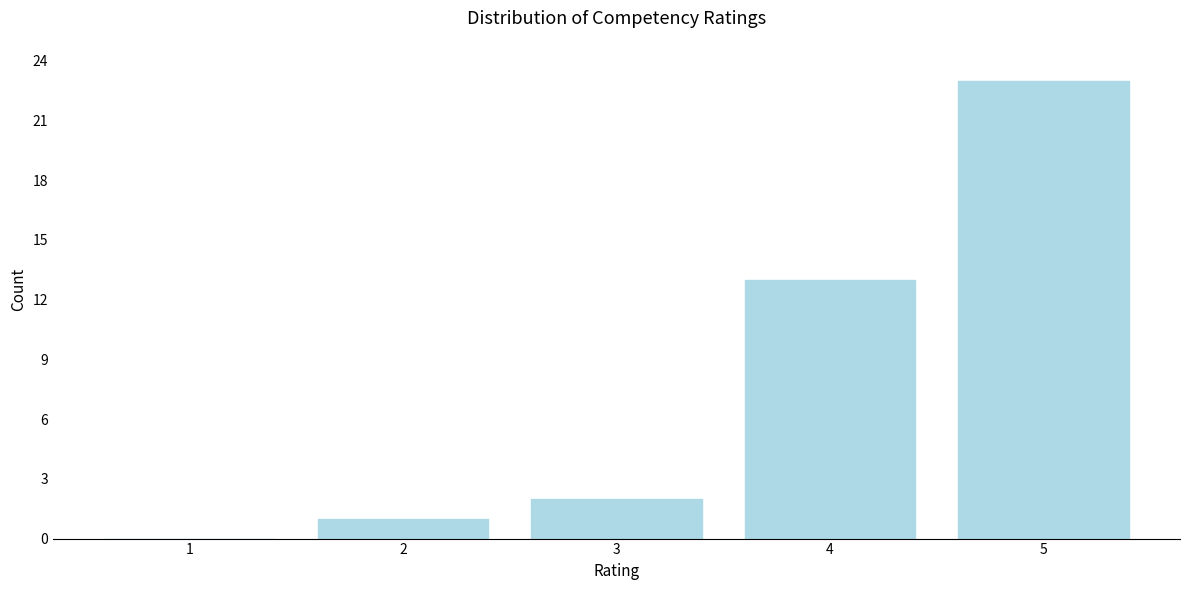

Reading left to right, extract all data points from this chart.

1=0	2=1	3=2	4=13	5=23